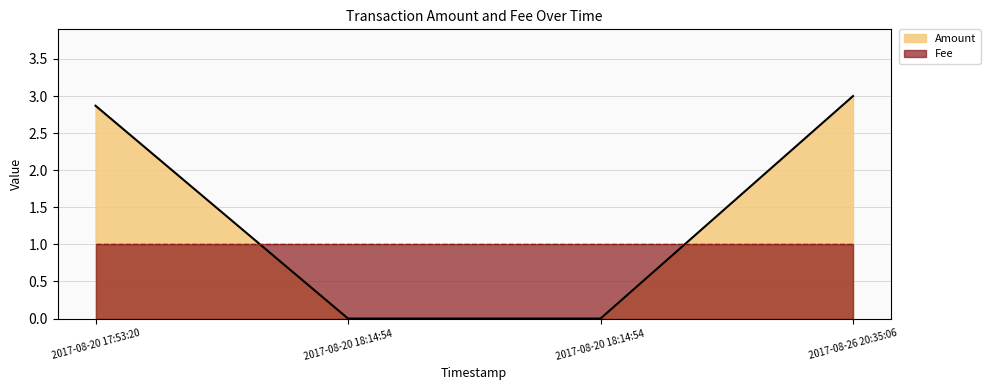

What is the change in value from 2017-08-20 17:53:20 to 2017-08-20 18:14:54?

-2.9